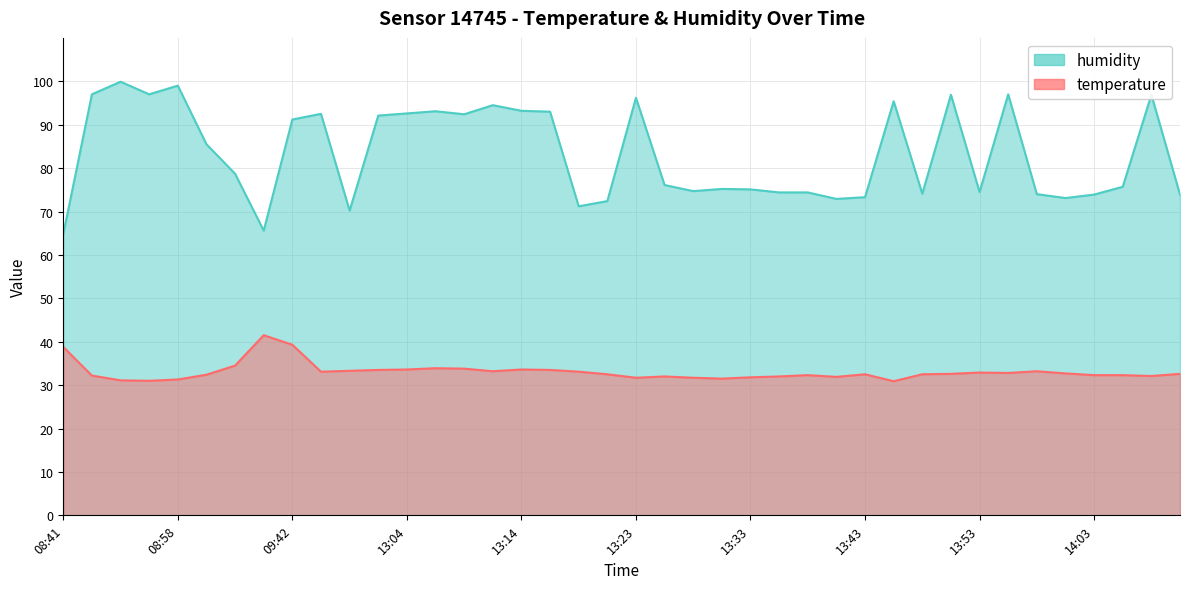

What is the label of the 31st point from the left?

13:48